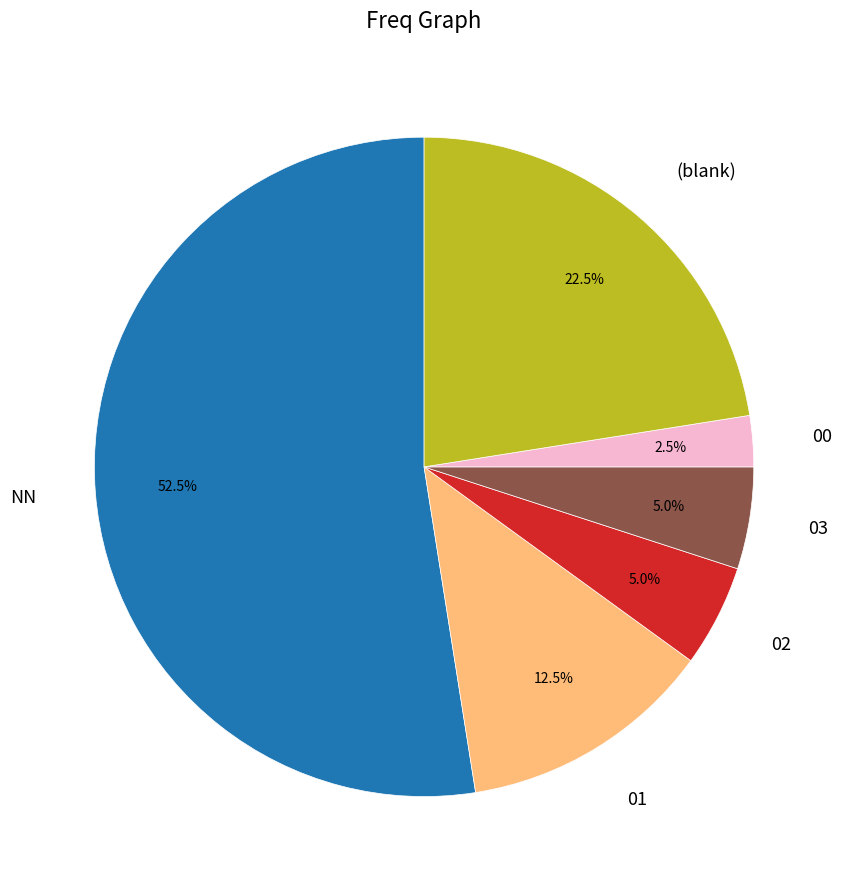

What is the ratio of the value at NN to the value at 03?

10.5